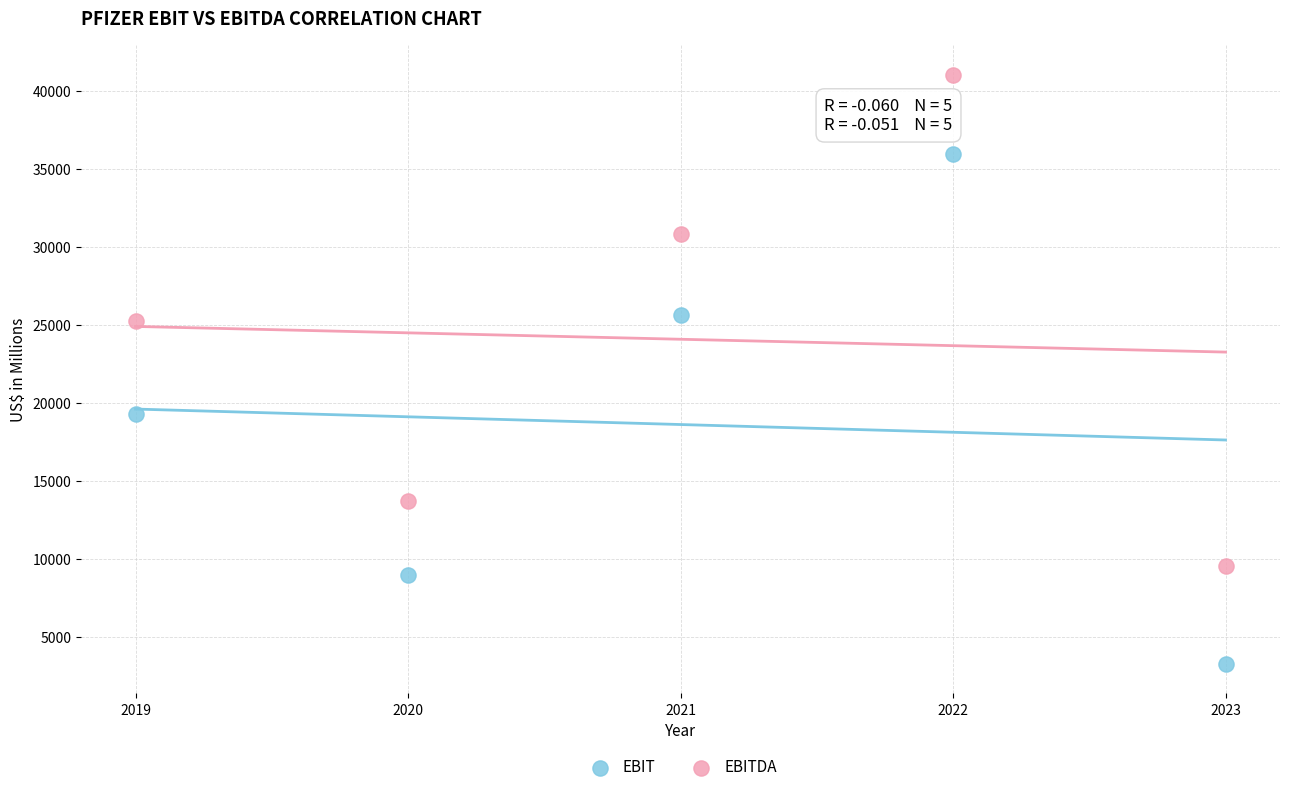

Across all data points, what is the average X value?

2021